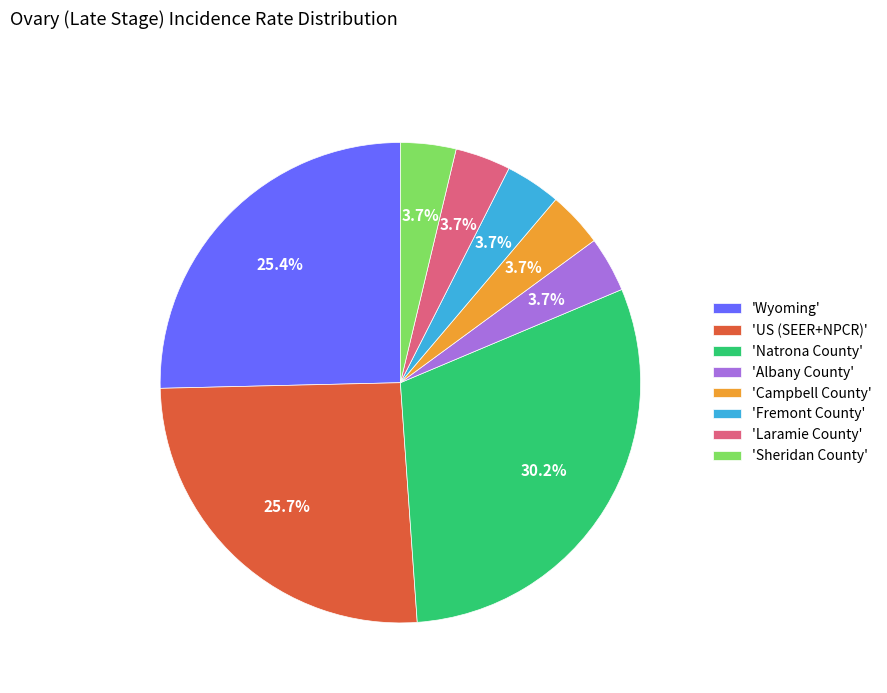

Which has a higher value, 'Natrona County' or 'Albany County'?

'Natrona County'